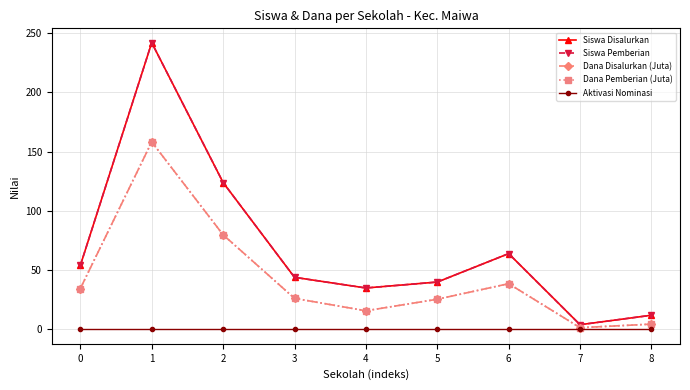

Is this an area chart (filled region under the line)?

No